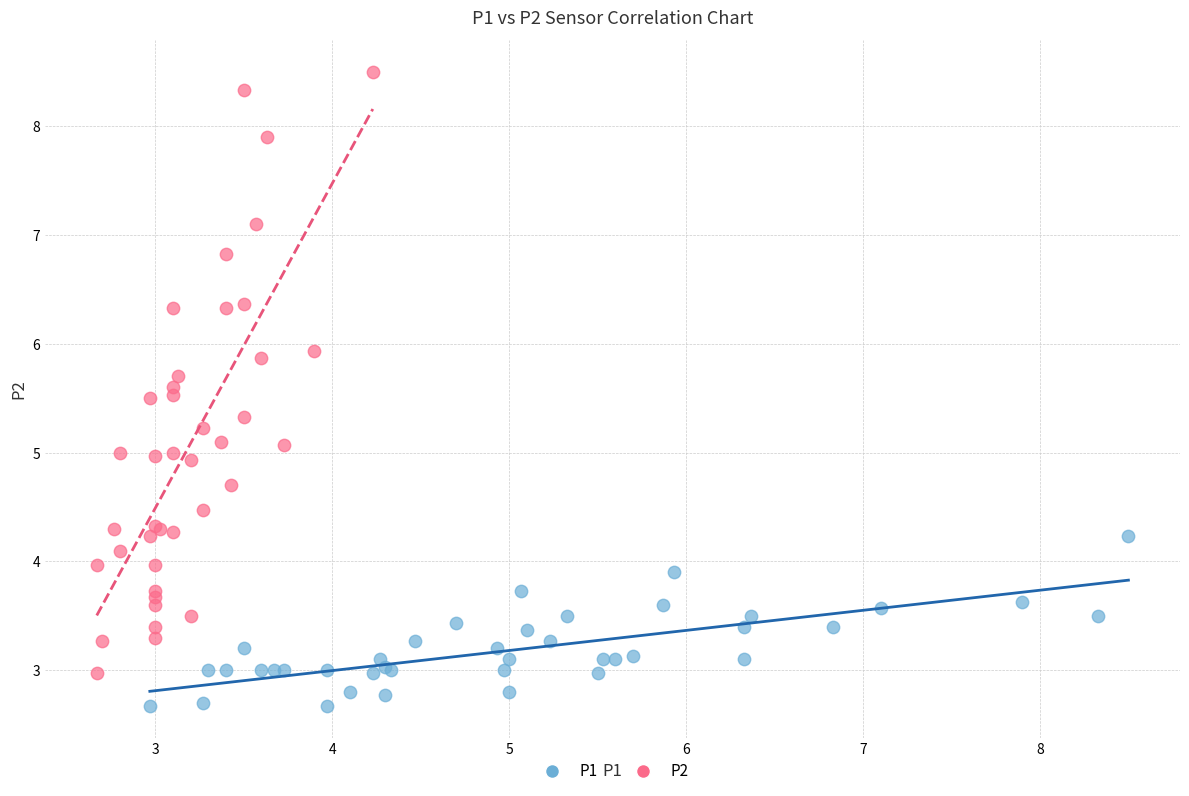

Which series contains the highest Y value?

P2